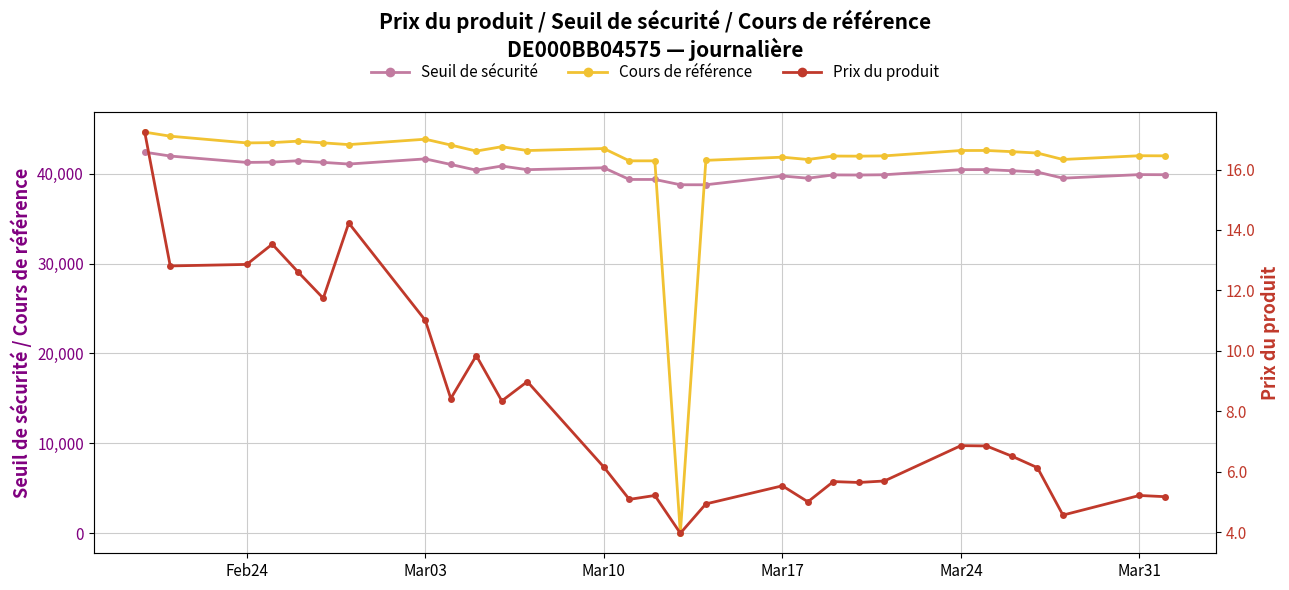

True or false: Seuil de sécurité has more than 2 points higher than both neighbors.

True